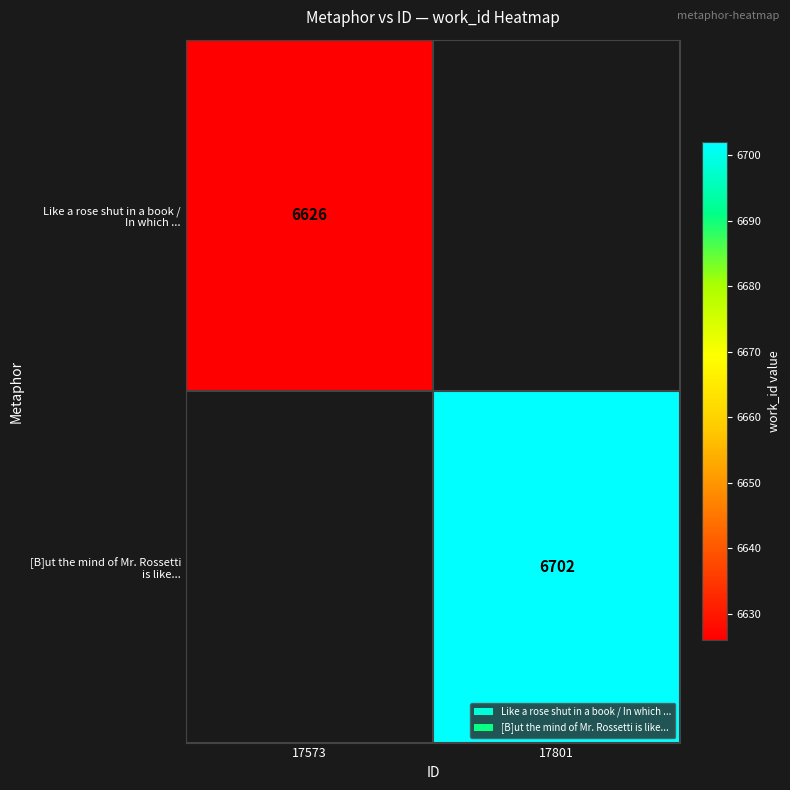

How many series are shown in this chart?

2